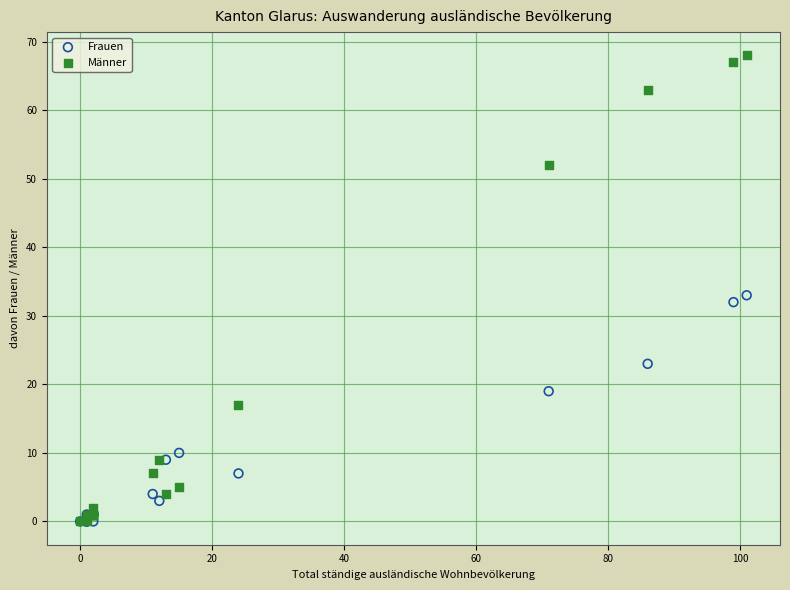

In the Männer series, what Y value is closest to 34?

17